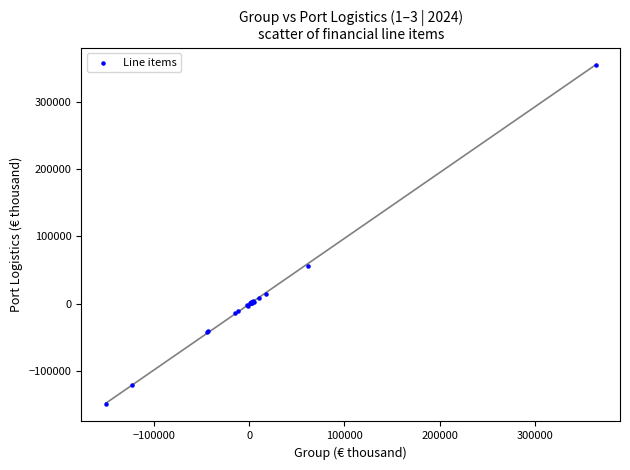

What Y value in the scatter plot is closest to 102667?

55582